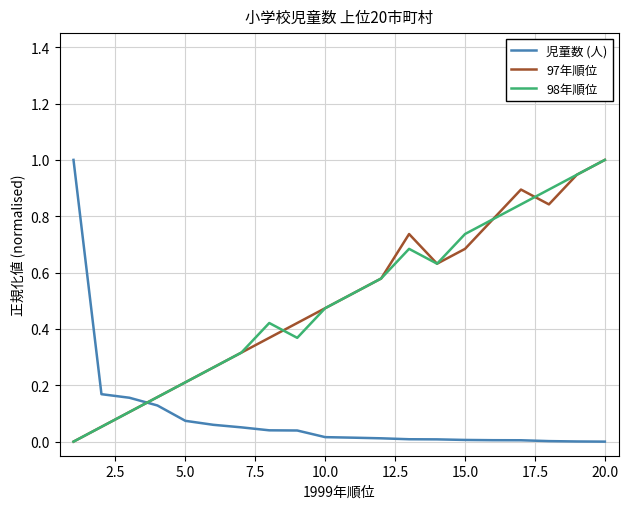

What is the greatest value displayed?

1.0